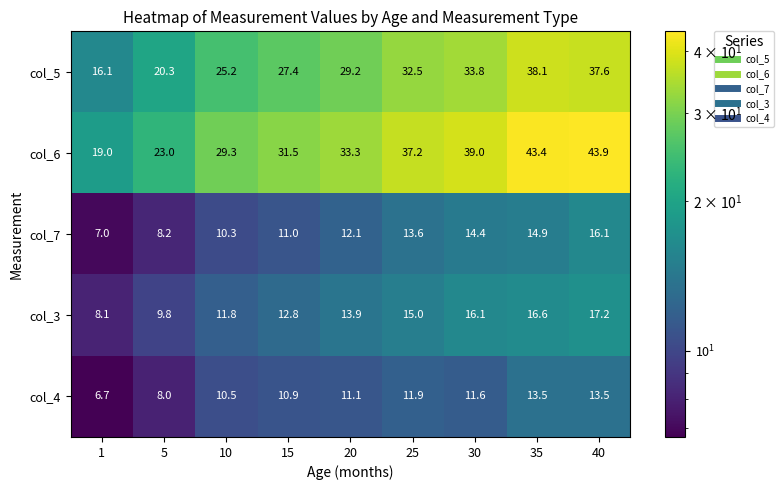

What is the difference between the maximum and minimum values in the col_3 series?

9.1